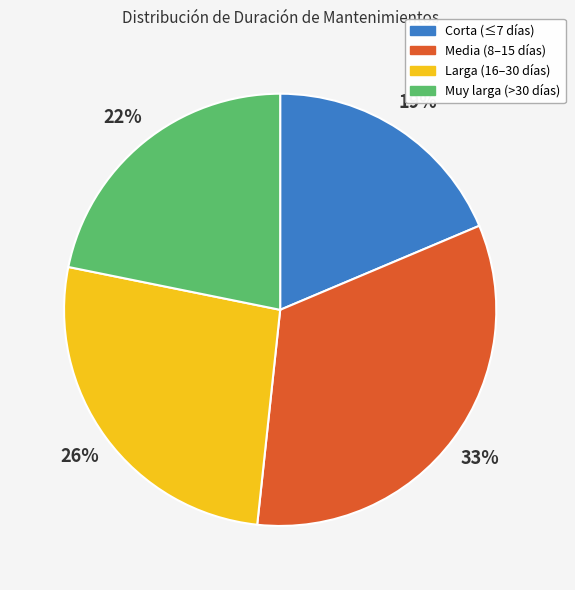

Is there any slice that represents more than half of the pie?

No